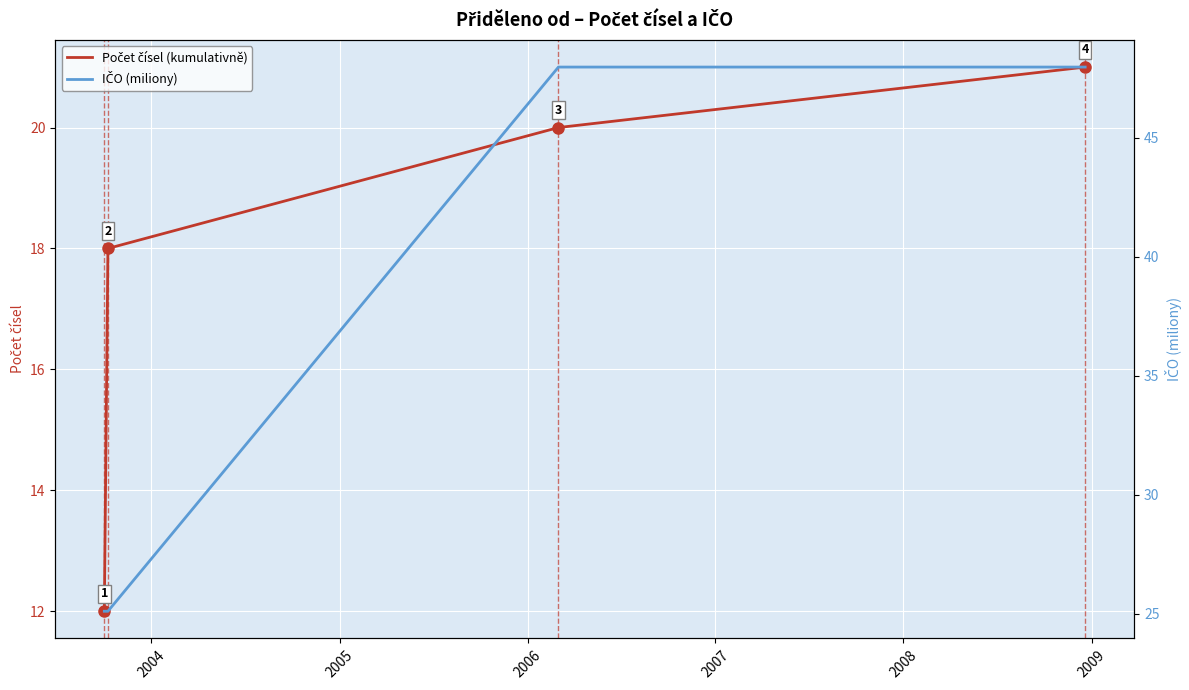

What is the maximum value for Počet čísel (kumulativně)?

21.0